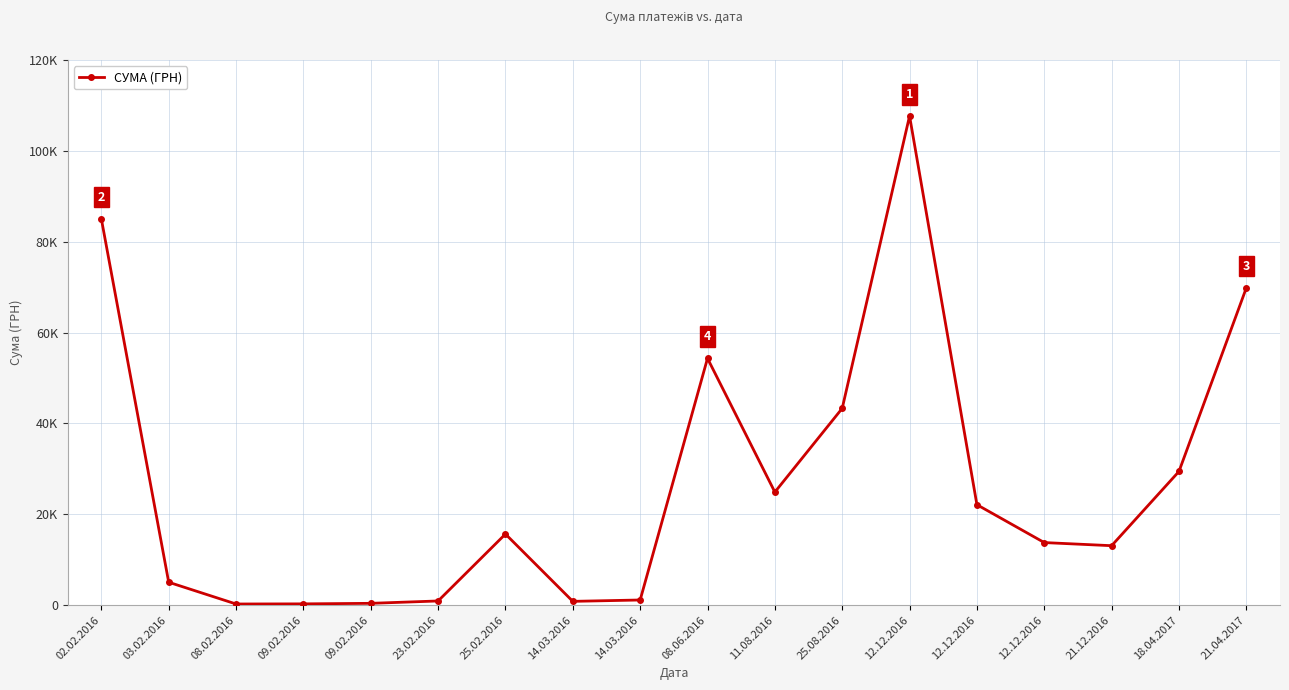

The value at 12.12.2016 is 13788.0. True or false?

True